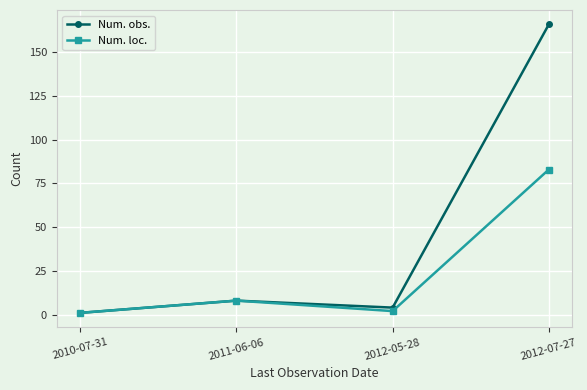

Reading left to right, list all the values displayed in this chart.

Num. obs.: 2010-07-31=1	2011-06-06=8	2012-05-28=4	2012-07-27=166
Num. loc.: 2010-07-31=1	2011-06-06=8	2012-05-28=2	2012-07-27=83